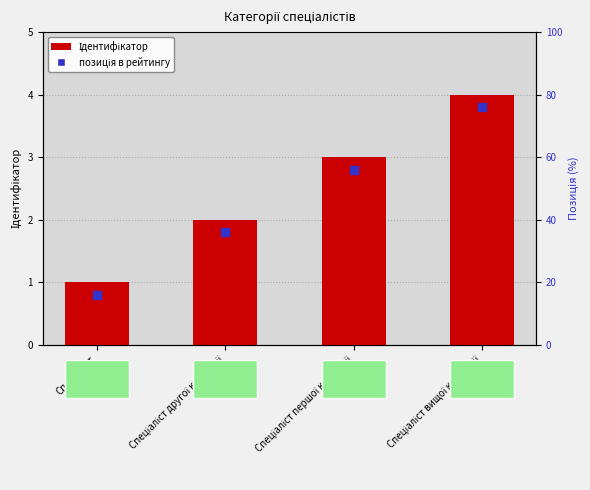

Which series contains the lowest Y value?

позиція в рейтингу